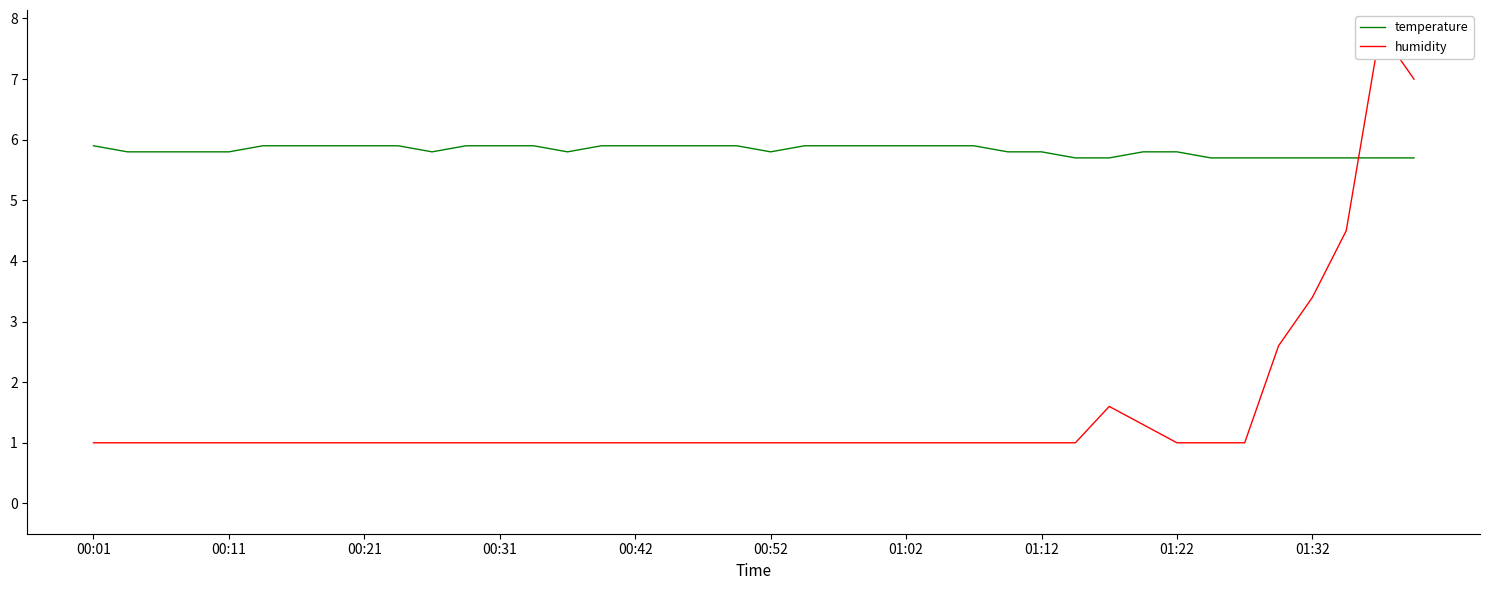

Is it true that humidity equals 2.6 at 35?

True